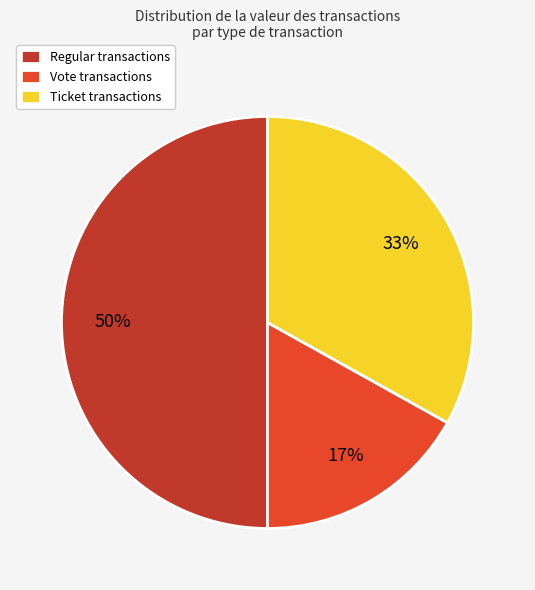

Which has a higher value, Ticket transactions or Regular transactions?

Regular transactions